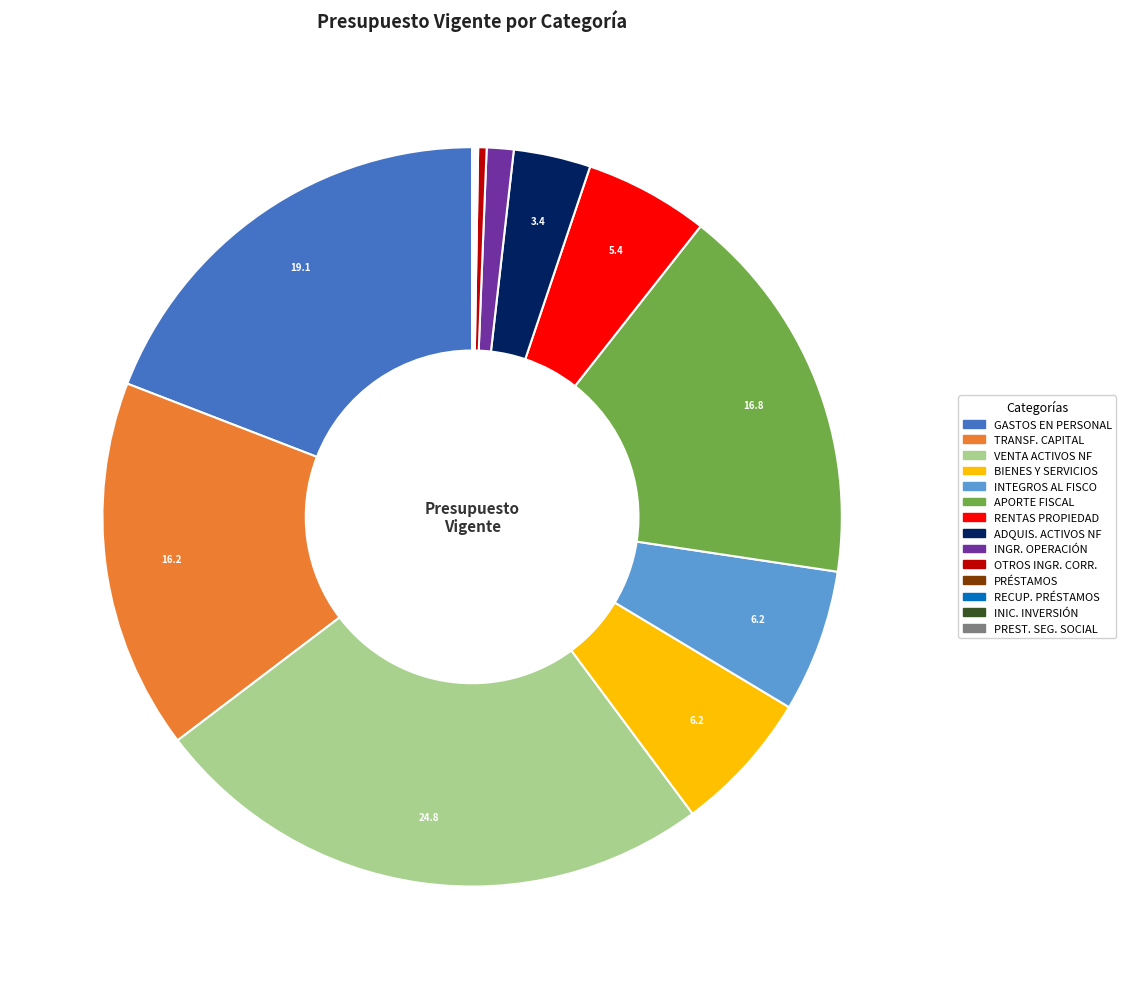

Does any single category account for the majority?

No